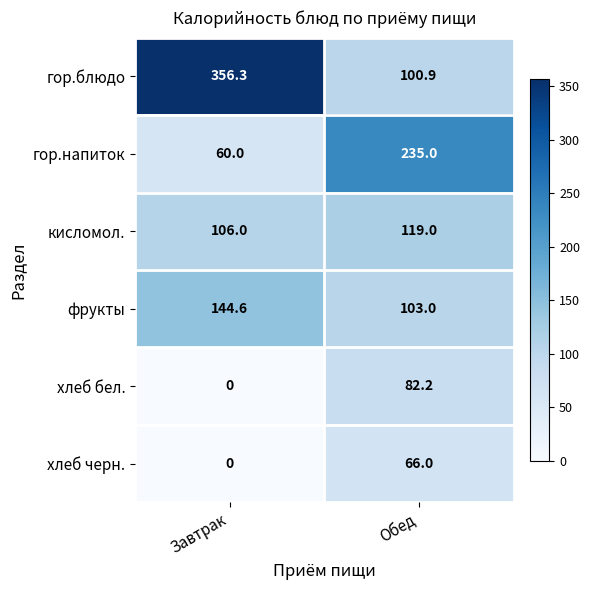

What is the difference between the highest and lowest values at Завтрак?

356.3